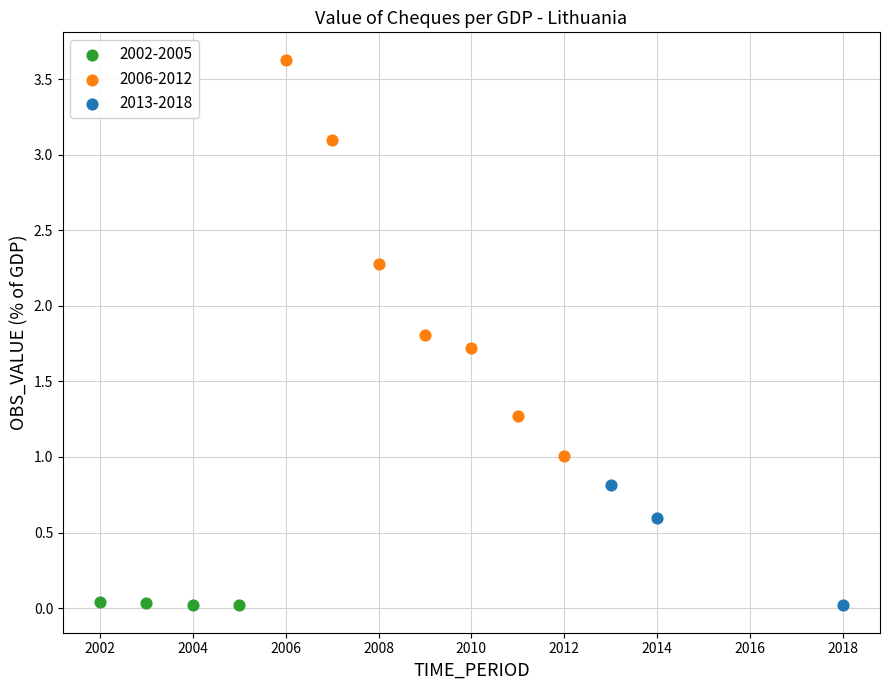

Which series reaches the maximum Y coordinate?

2006-2012